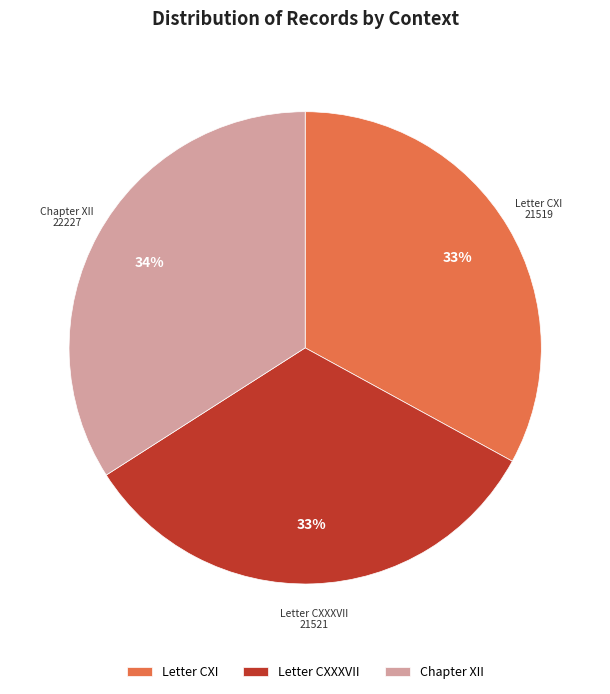

Is it true that Chapter XII is 34% of the pie?

True